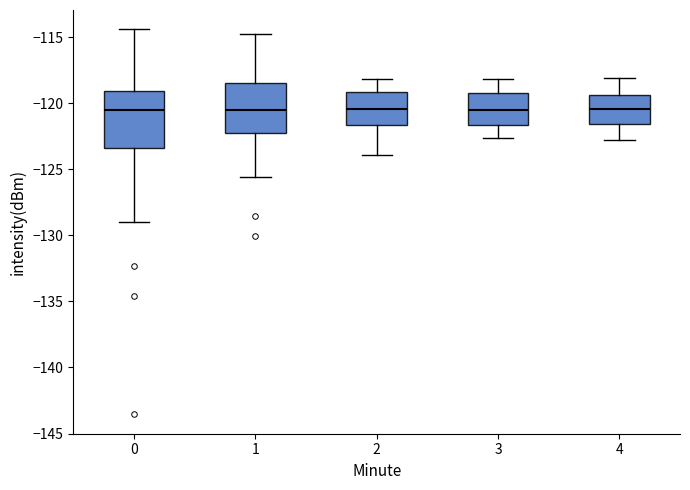

Reading left to right, read every box against the y-axis: the position of its median line, the range the box covers, and the ends of its whiskers. The values are not printed on the chart, so give them approximately, as read against the axis.

0: median -120.5, box -123.5 to -119.0, whiskers -129.0 to -114.5
1: median -120.5, box -122.0 to -118.5, whiskers -125.5 to -114.5
2: median -120.5, box -121.5 to -119.0, whiskers -124.0 to -118.0
3: median -120.5, box -121.5 to -119.0, whiskers -122.5 to -118.0
4: median -120.5, box -121.5 to -119.5, whiskers -123.0 to -118.0